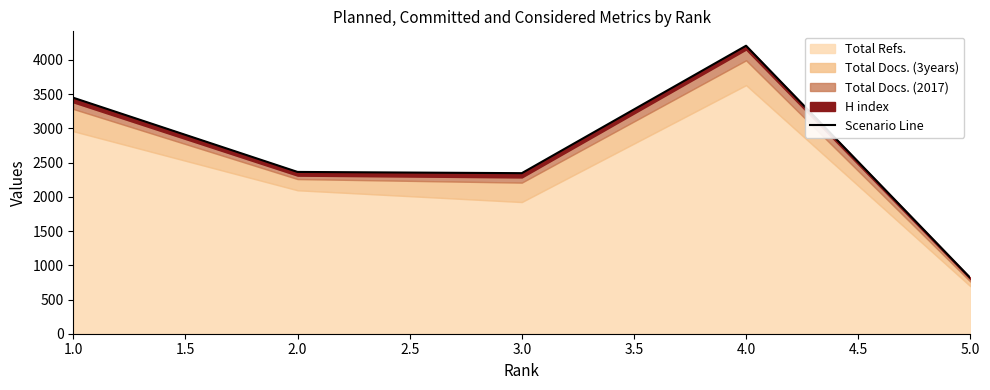

The chart shows a value of 409 at 5.0. True or false?

False